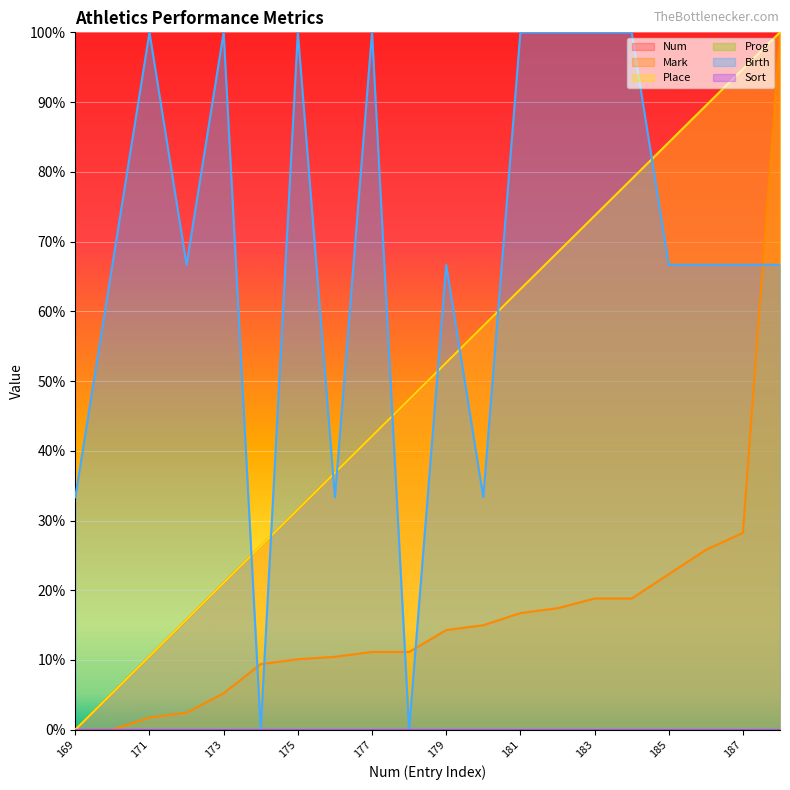

What is the value of the Birth point at the 15th from the left?

1.0